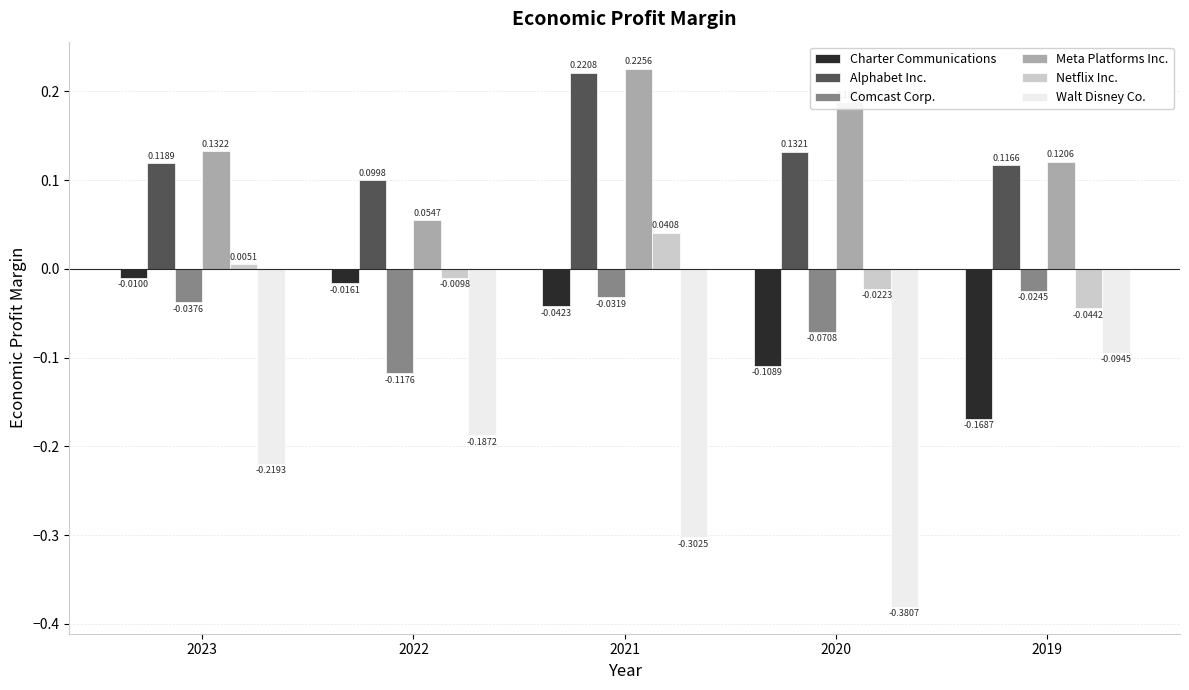

What is the spread (max minus min) of values at 2019?

0.3